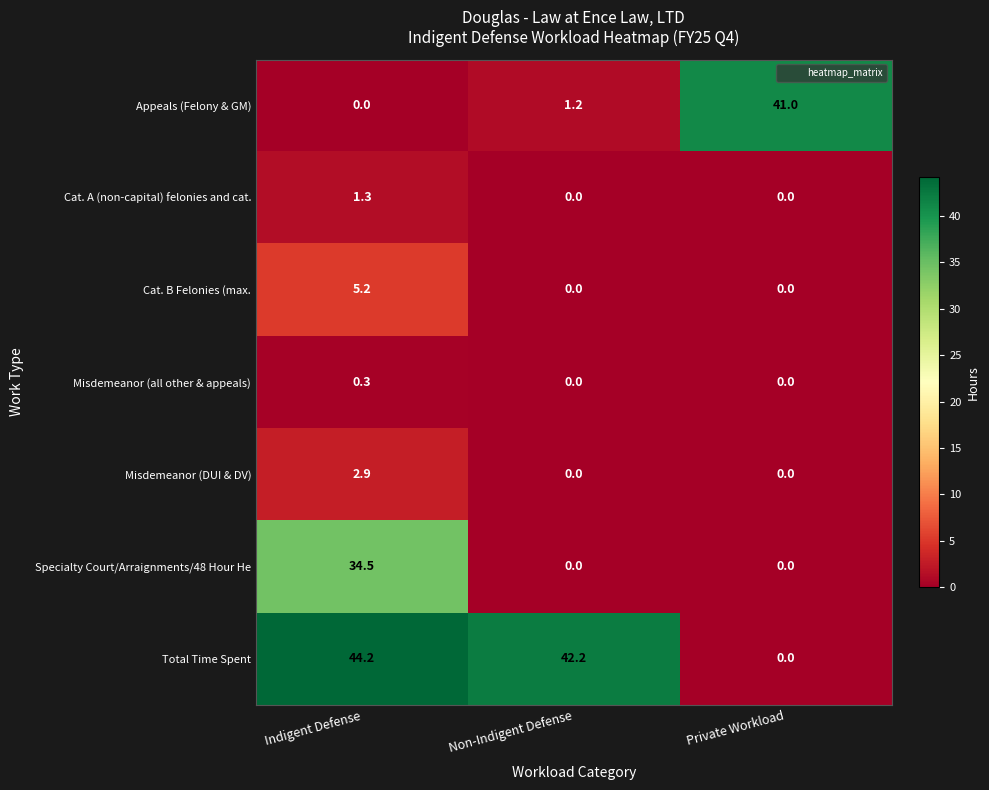

Is it true that Specialty Court/Arraignments/48 Hour He equals 0.0 at Private Workload?

True